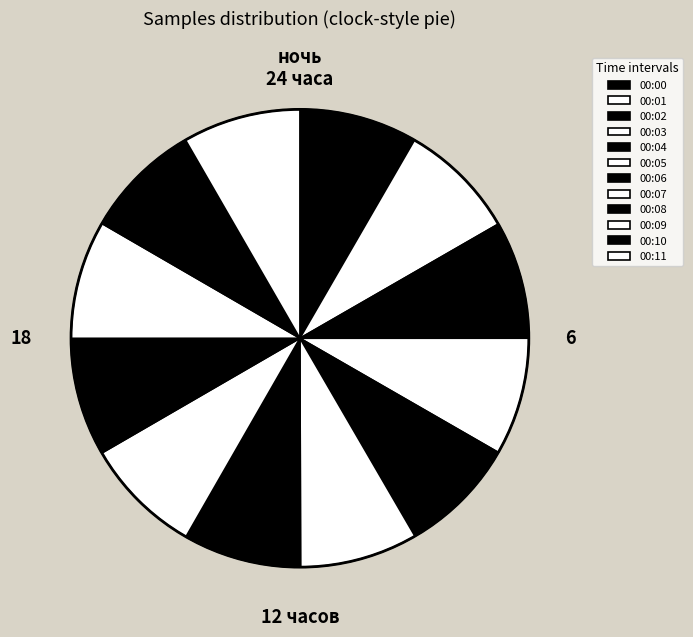

How many slices are in this pie chart?

12